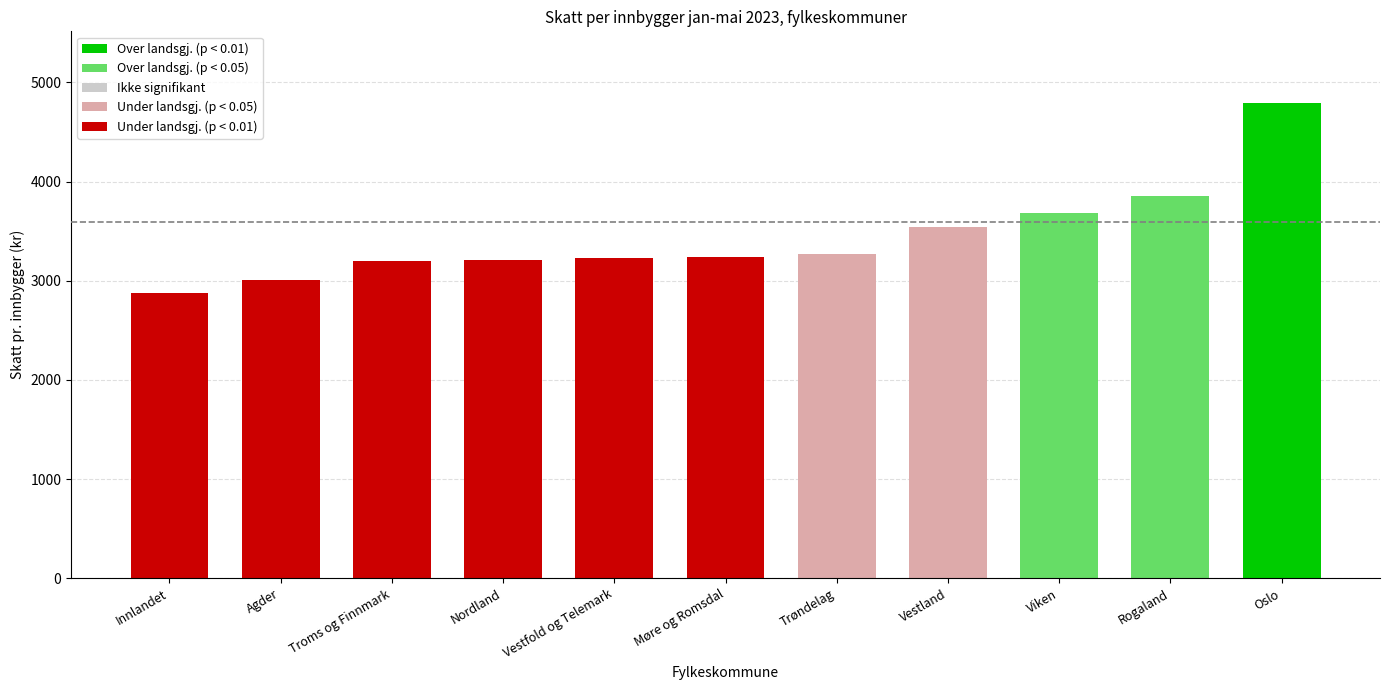

What is the value of the 5th bar from the left?

3229.4